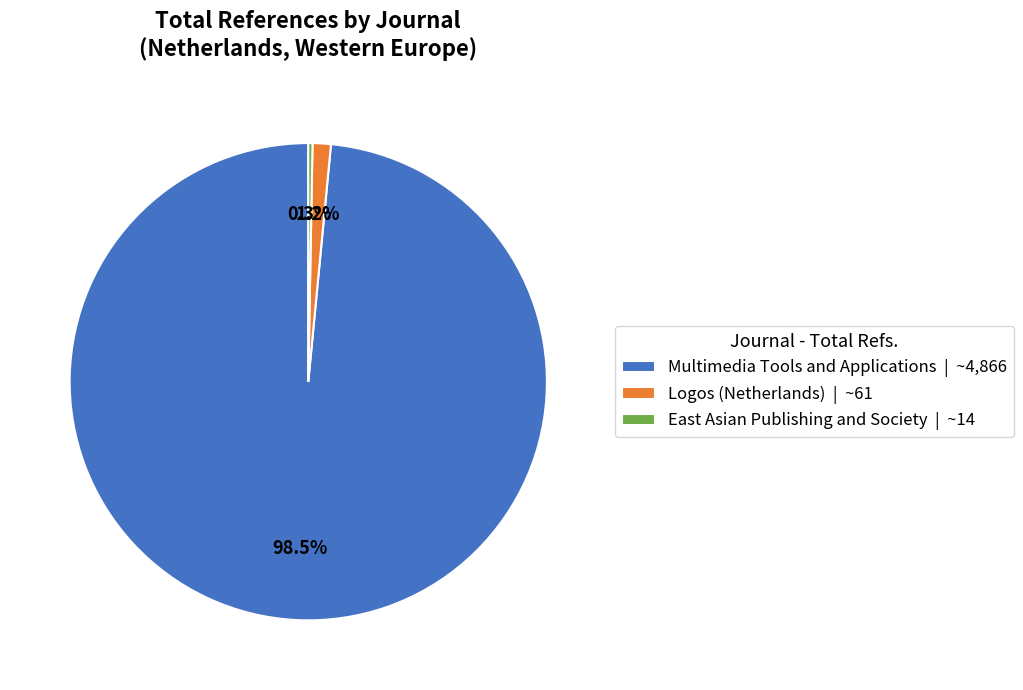

Count the number of slices in the pie.

3